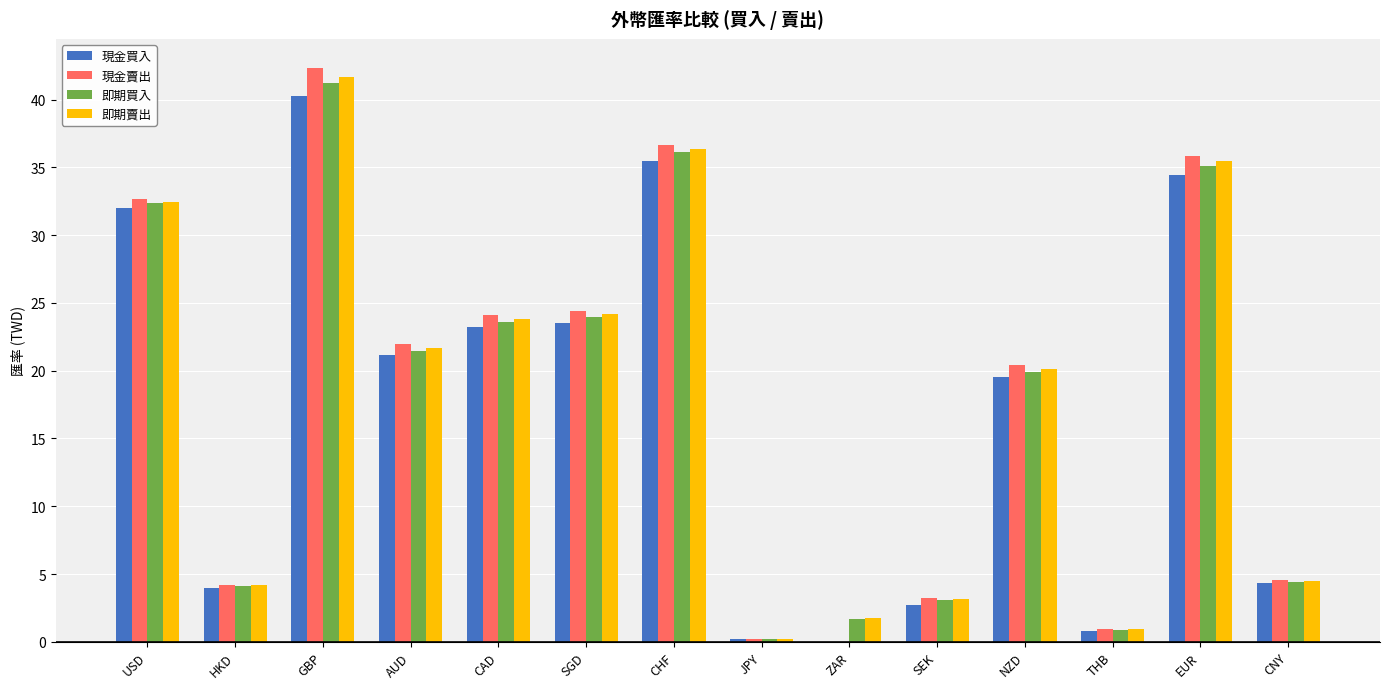

Is the value of 現金買入 at THB greater than the value of 現金賣出 at EUR?

No